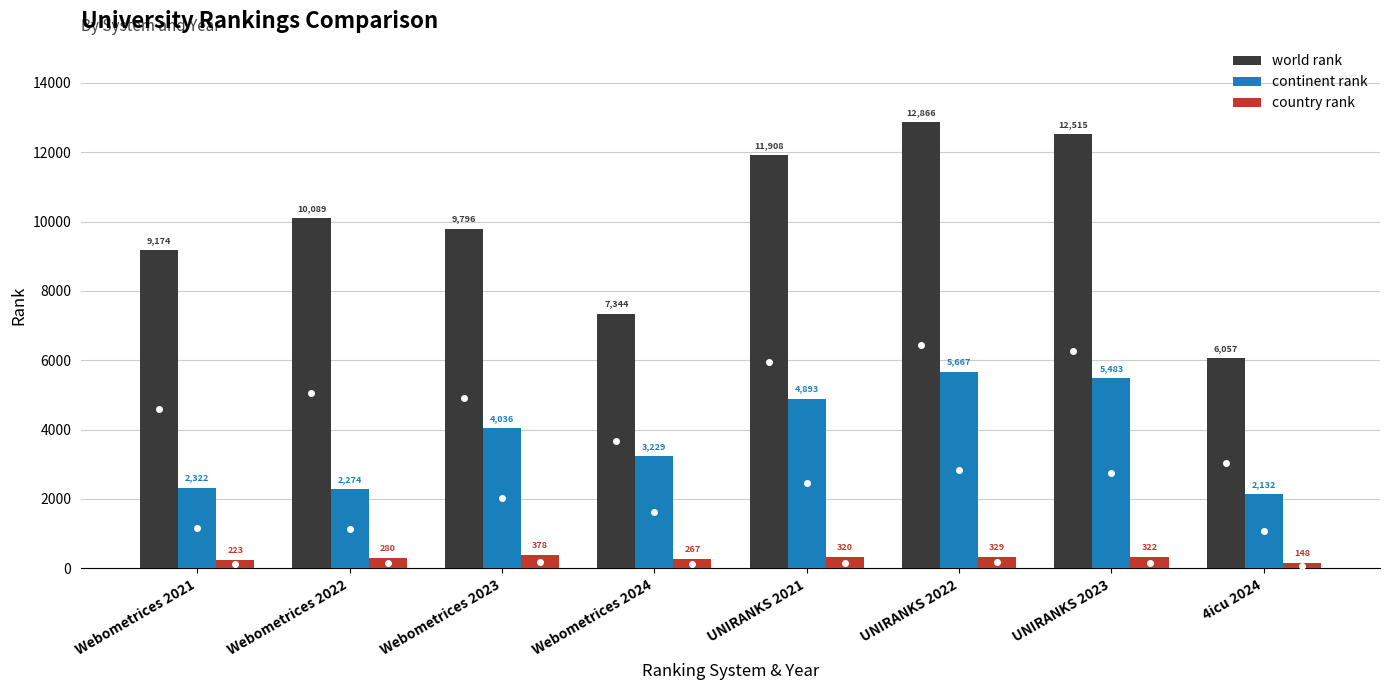

Rank the series by their average value, from lowest to highest.

country rank, continent rank, world rank